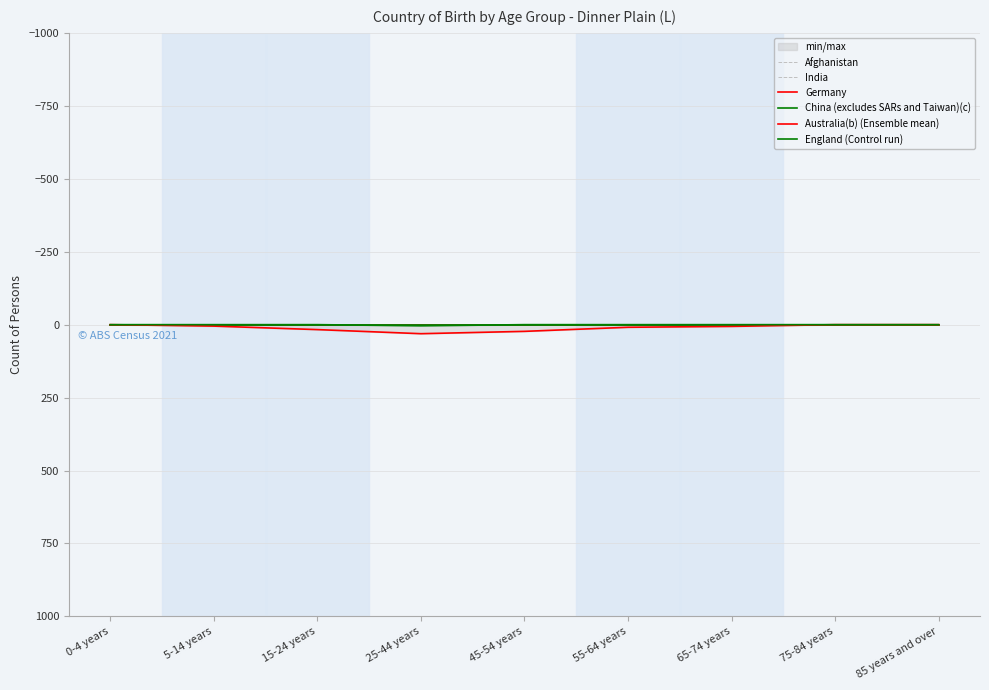

Between 45-54 years and 75-84 years, which is larger?

45-54 years